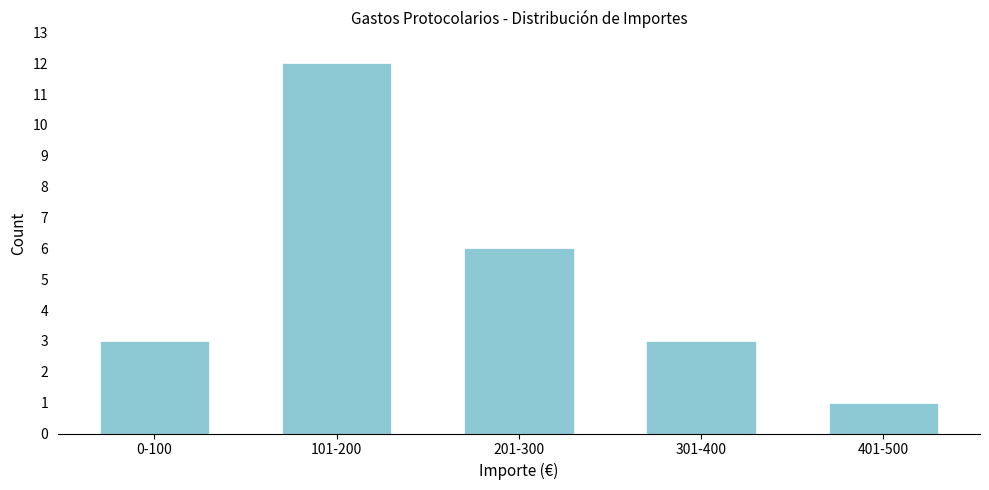

Reading right to left, transcribe all the data shown in this chart.

1	3	6	12	3